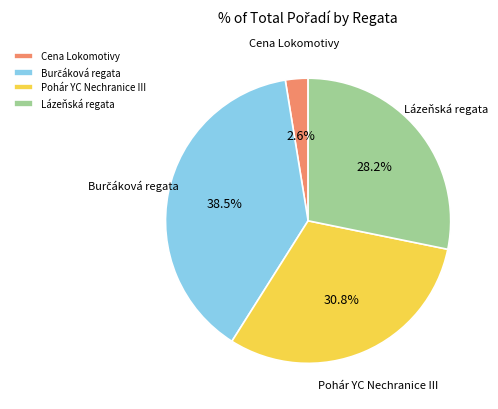

Combined, what portion of the pie is Lázeňská regata and Cena Lokomotivy?

30.8%